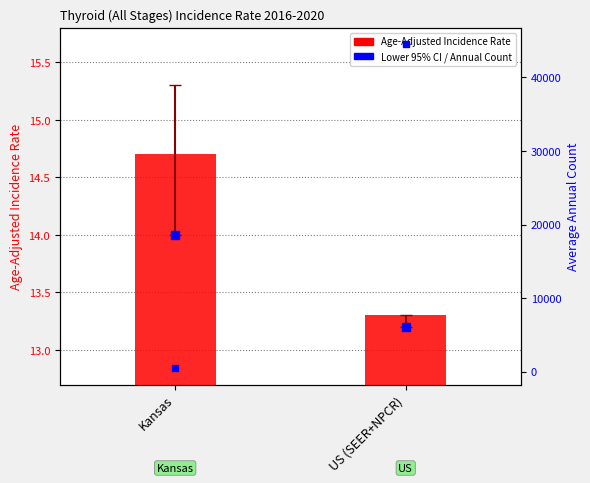

Which series has the largest Y range (max minus min)?

Average Annual Count